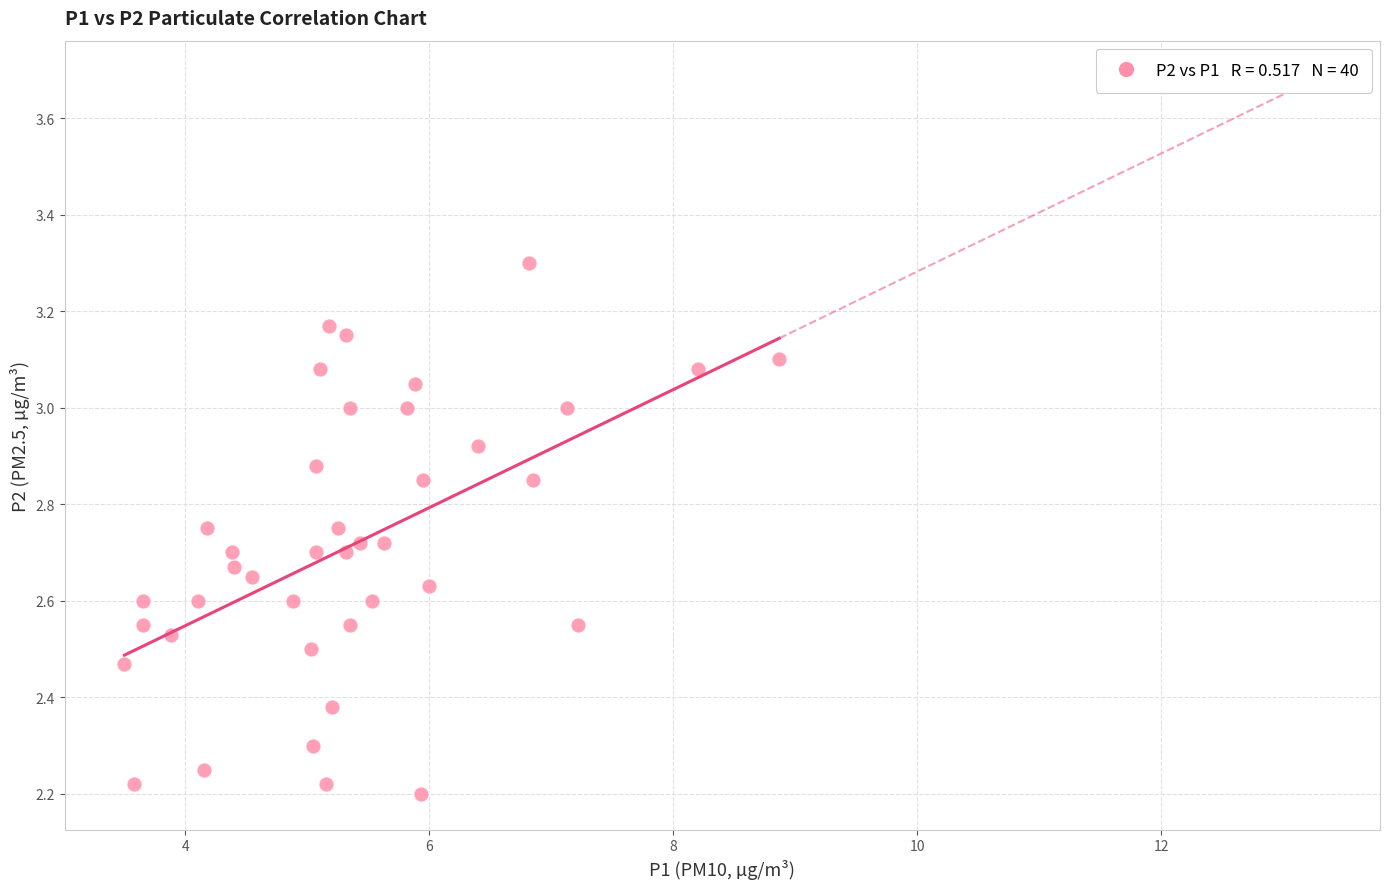

What is the range of X values (max minus min)?

5.4